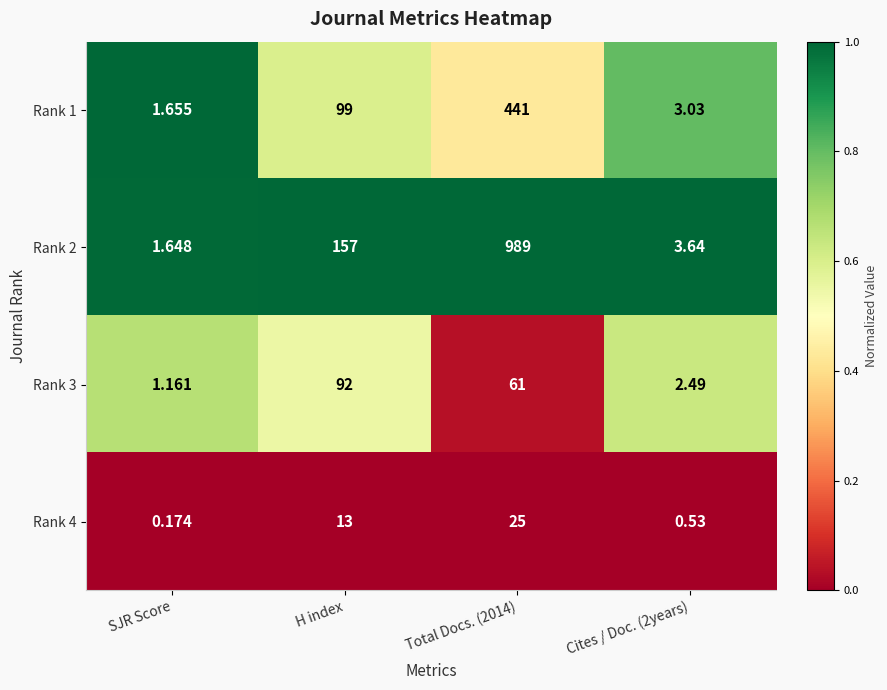

At SJR Score, list the series in order from largest to smallest.

Rank 1, Rank 2, Rank 3, Rank 4